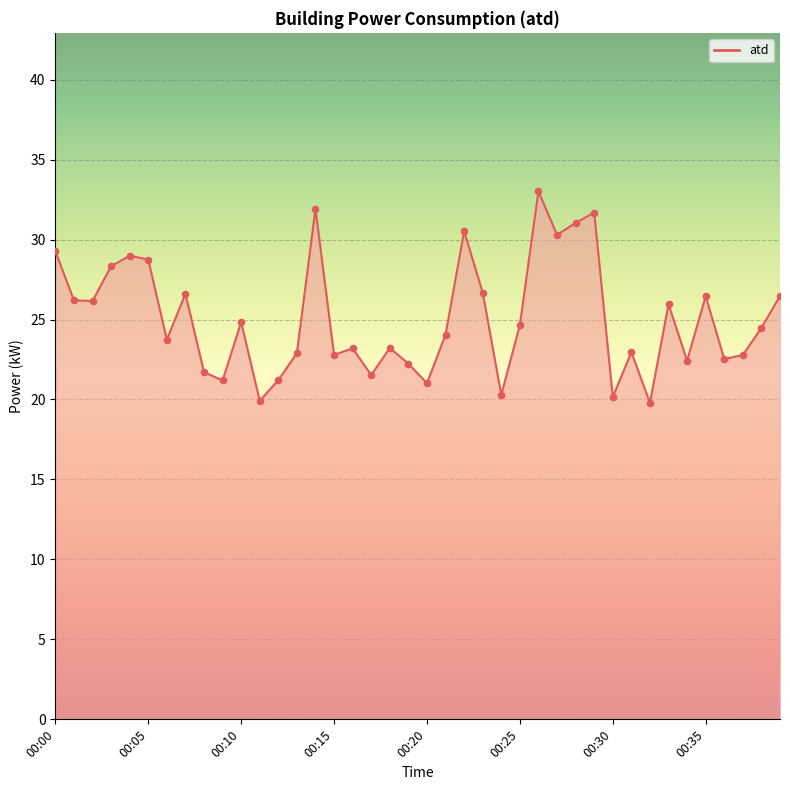

What is the difference between the maximum and minimum values?

13.2